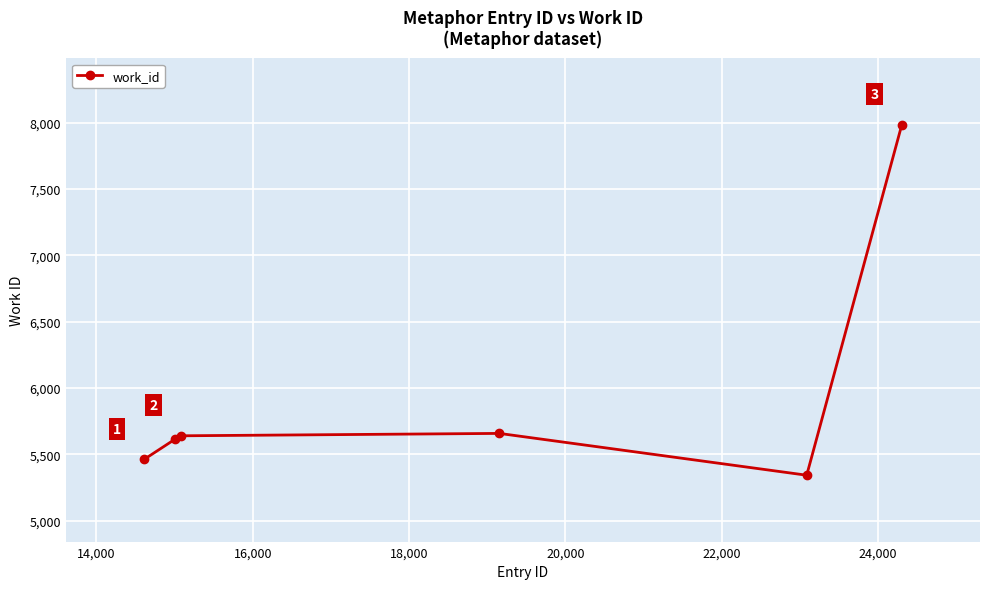

How many points are higher than both their immediate neighbors (excluding endpoints)?

1